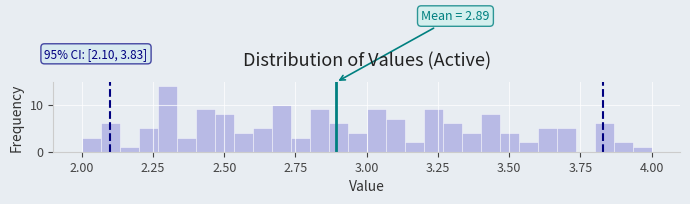

Around what value on the x-axis is the tallest bar? Give the approximate position of its centre, as read against the axis.

2.30